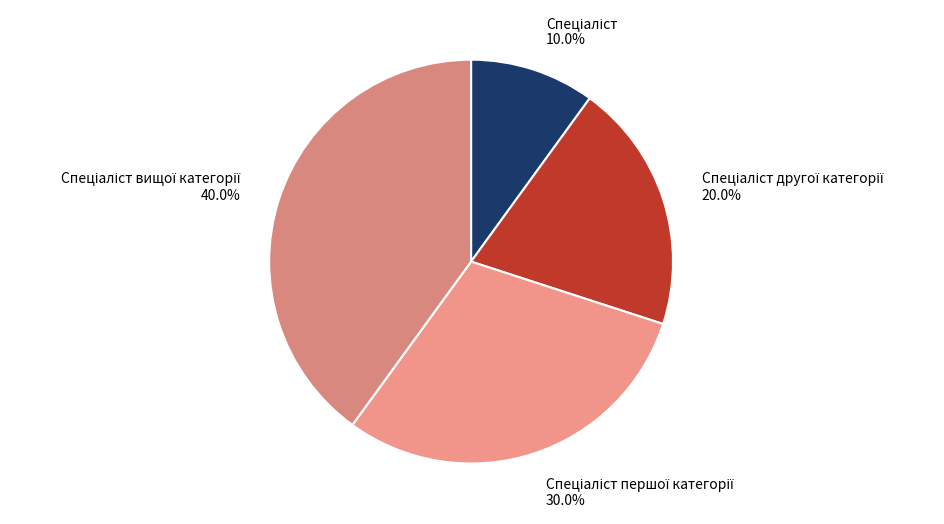

Does any single category account for the majority?

No